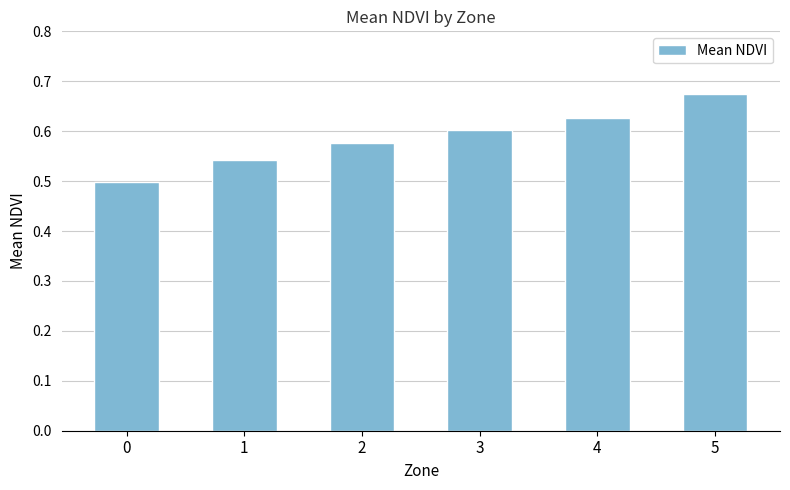

List the labels in order of value, largest first.

5, 4, 3, 2, 1, 0